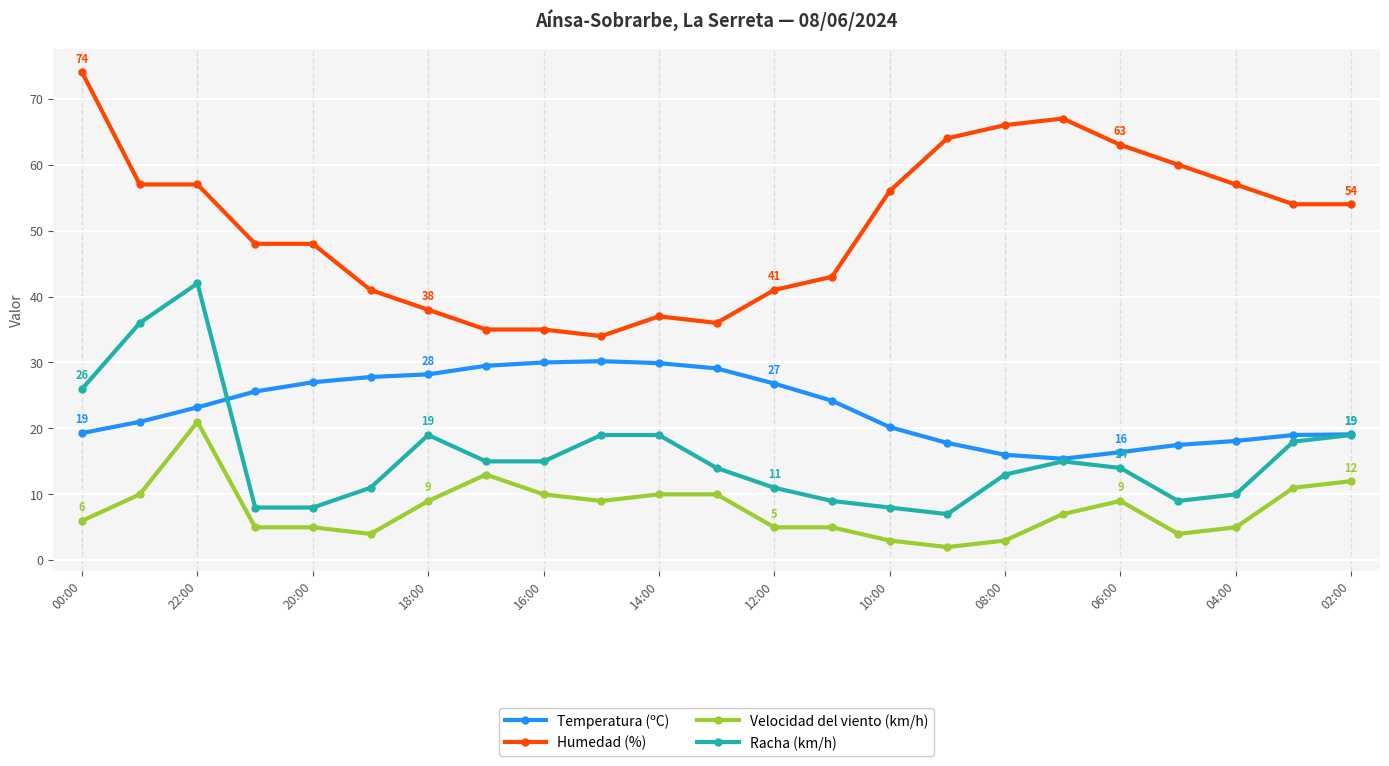

True or false: Velocidad del viento (km/h) and Racha (km/h) cross at least once.

False